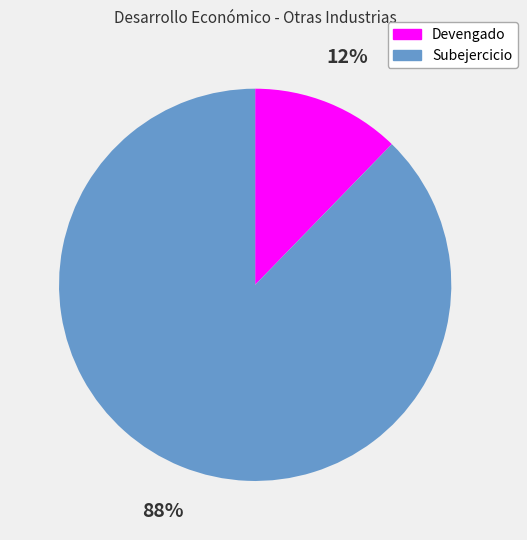

To the nearest percent, what is the average slice percentage?

50%